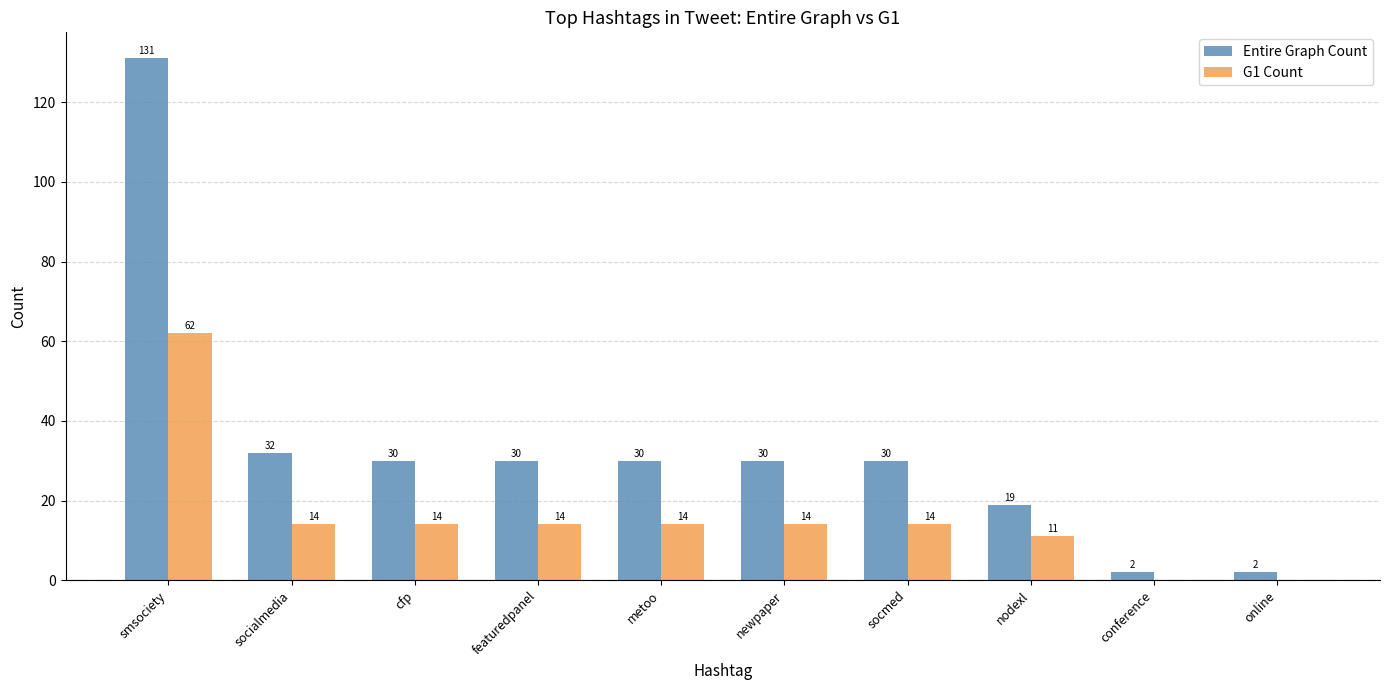

Which series has the largest range (max minus min)?

Entire Graph Count